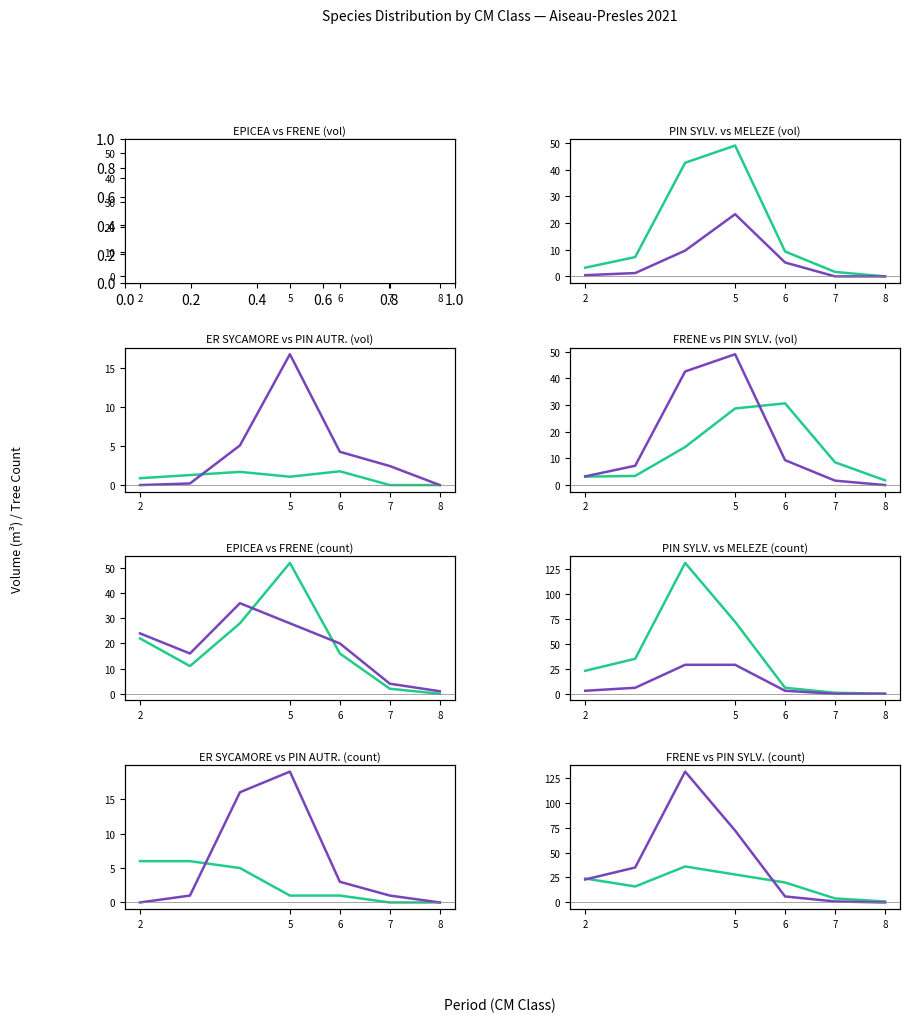

True or false: PIN SYLVESTRE and ER SYCOMORE cross at least once.

False